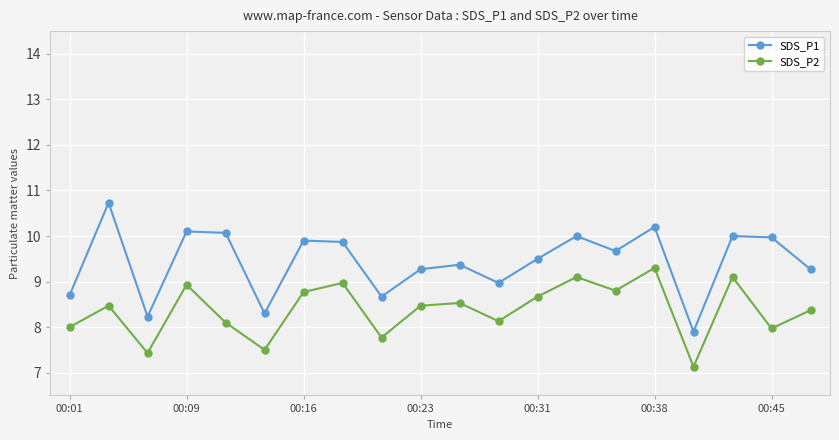

What is the lowest value of the SDS_P2 series?

7.1